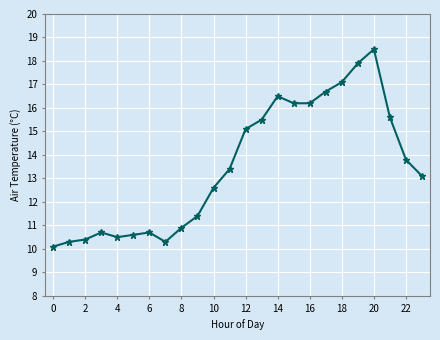

What is the maximum value shown in the chart?

18.5